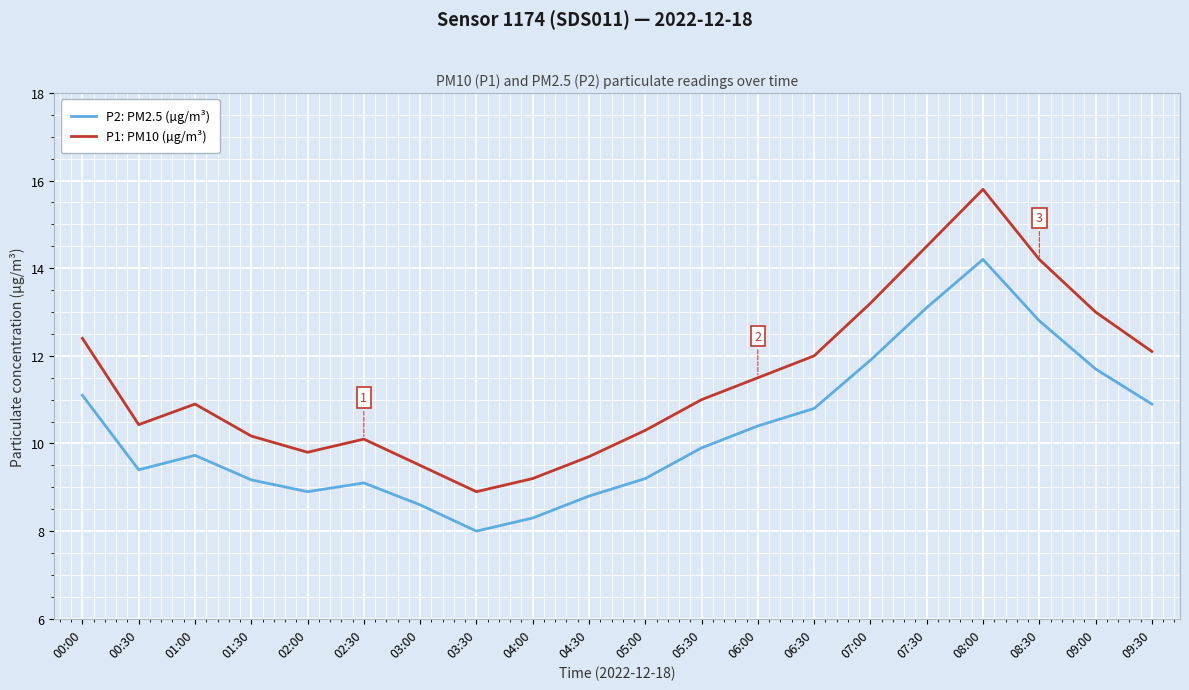

How many interior local peaks does the P2: PM2.5 (µg/m³) series have?

3